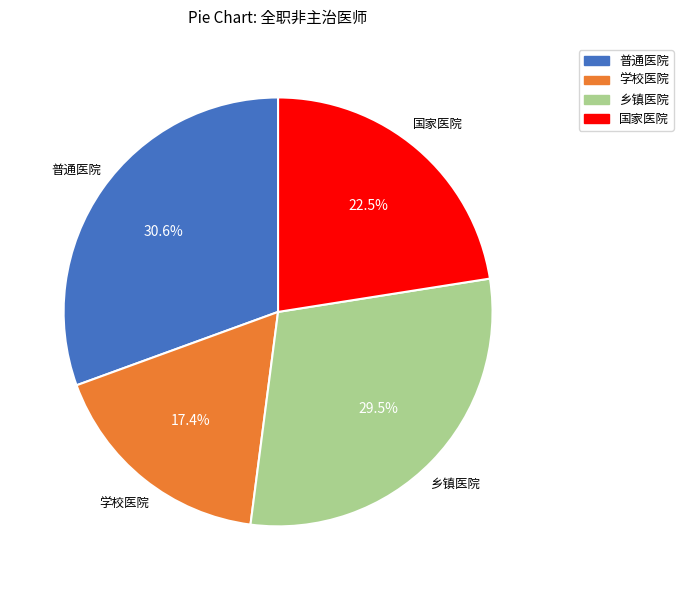

The 国家医院 slice represents 37% of the pie. True or false?

False